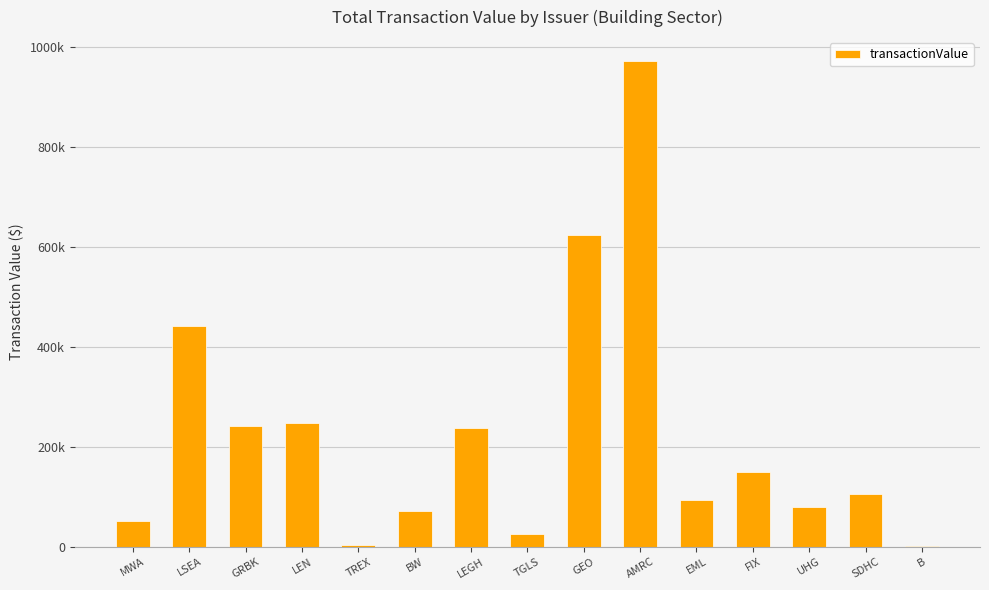

Are the bars horizontal?

No